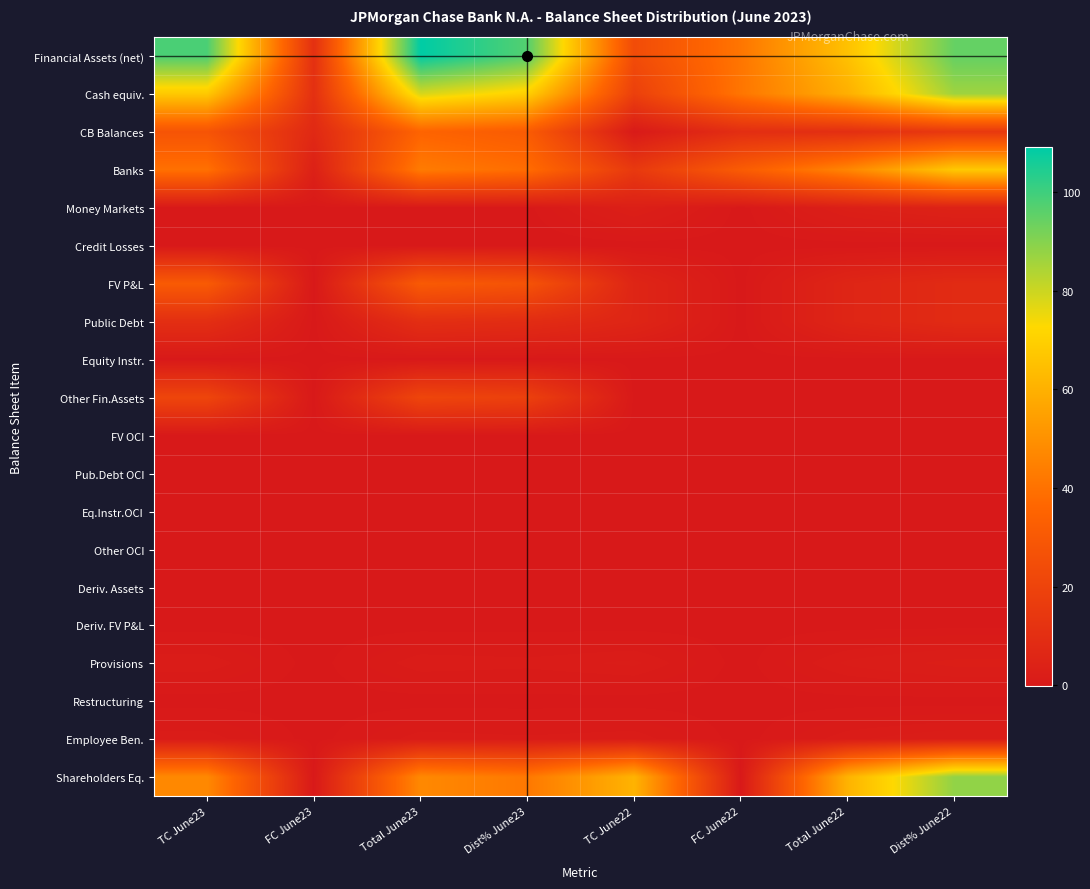

Between Total June23 and Total June22, which series saw the biggest shift?

Financial Assets (net)